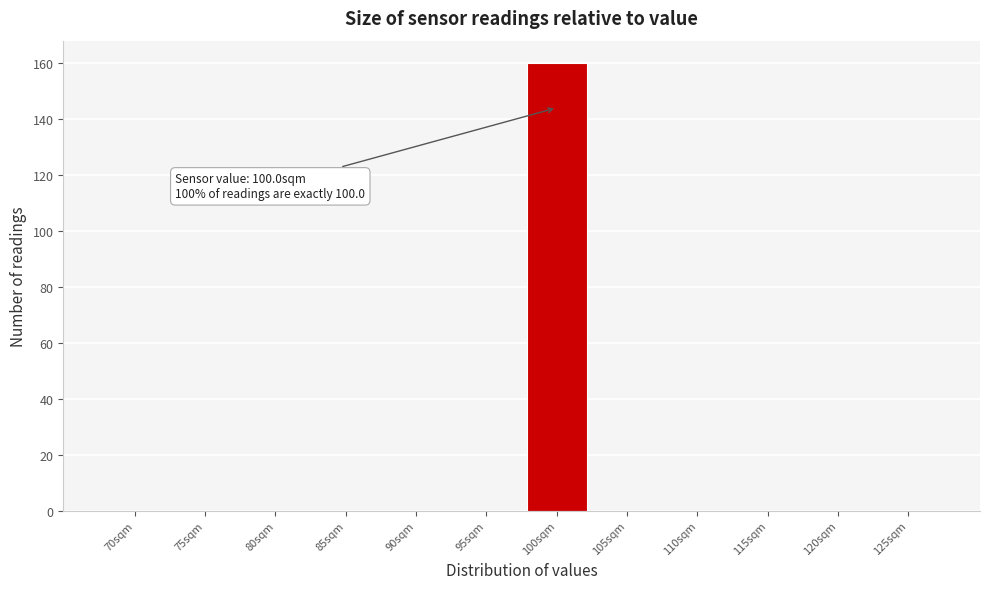

Reading left to right, extract all data points from this chart.

70sqm=0	75sqm=0	80sqm=0	85sqm=0	90sqm=0	95sqm=0	100sqm=160	105sqm=0	110sqm=0	115sqm=0	120sqm=0	125sqm=0